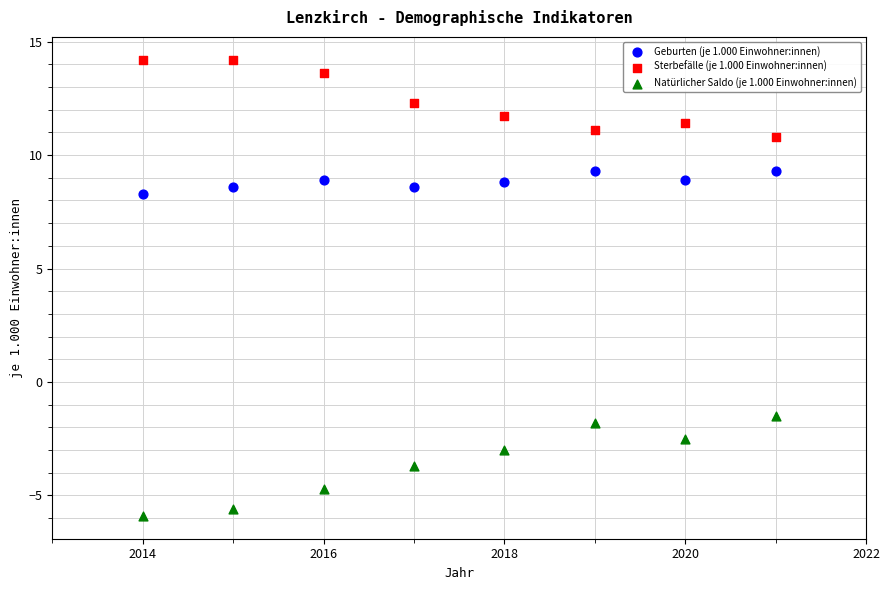

Which series reaches the minimum Y coordinate?

Natürlicher Saldo (je 1.000 Einwohner:innen)